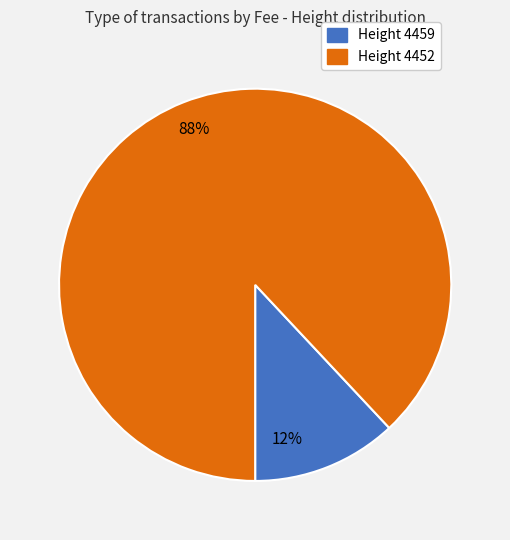

To the nearest percent, what is the difference between the largest and smallest slice percentages?

76%